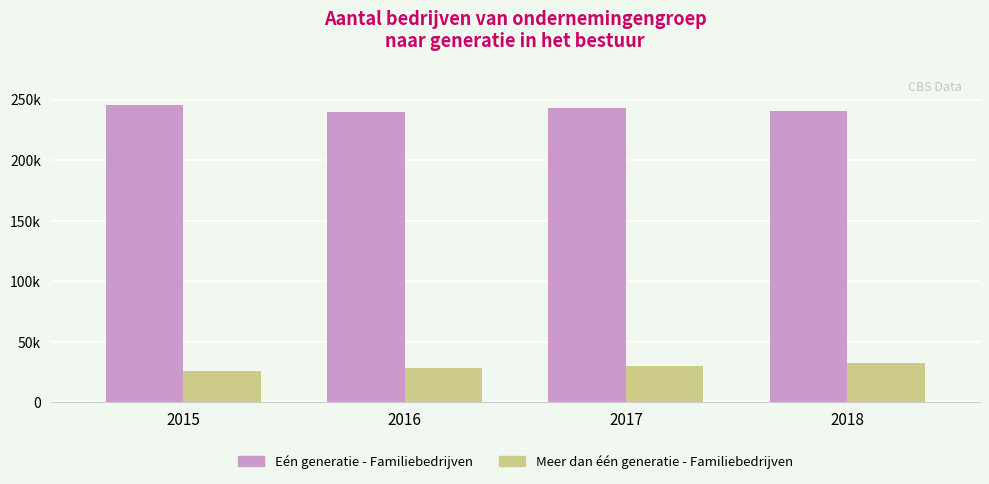

Are the bars grouped side by side (vs. stacked)?

Yes